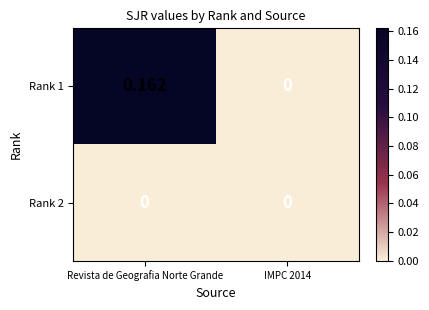

At which category is the sum across all series the highest?

Revista de Geografia Norte Grande